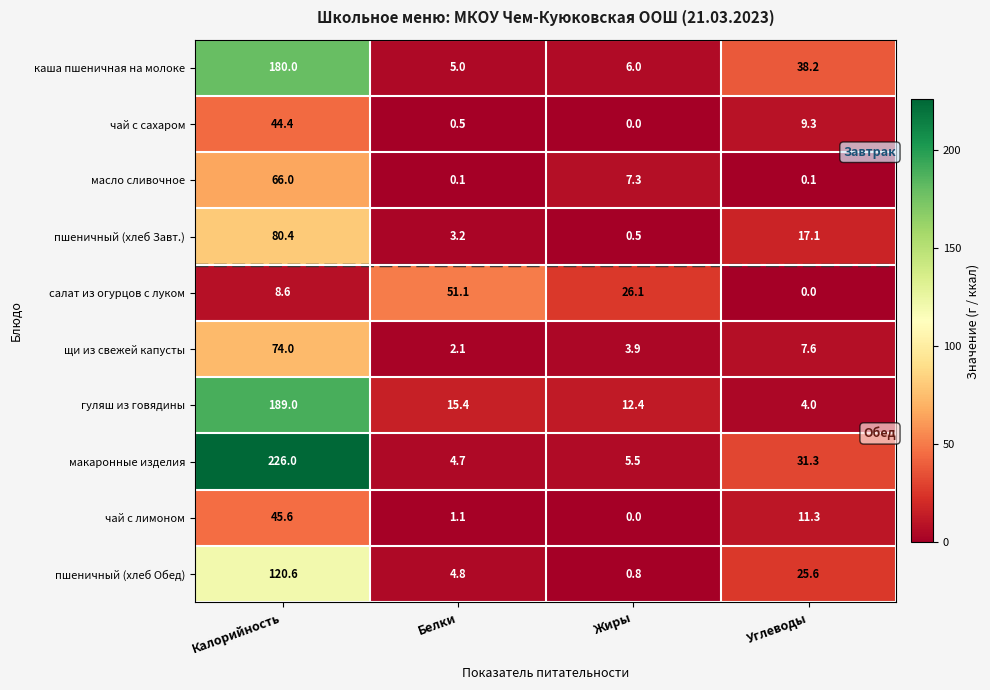

True or false: гуляш из говядины has a value of 189.0 at Калорийность.

True